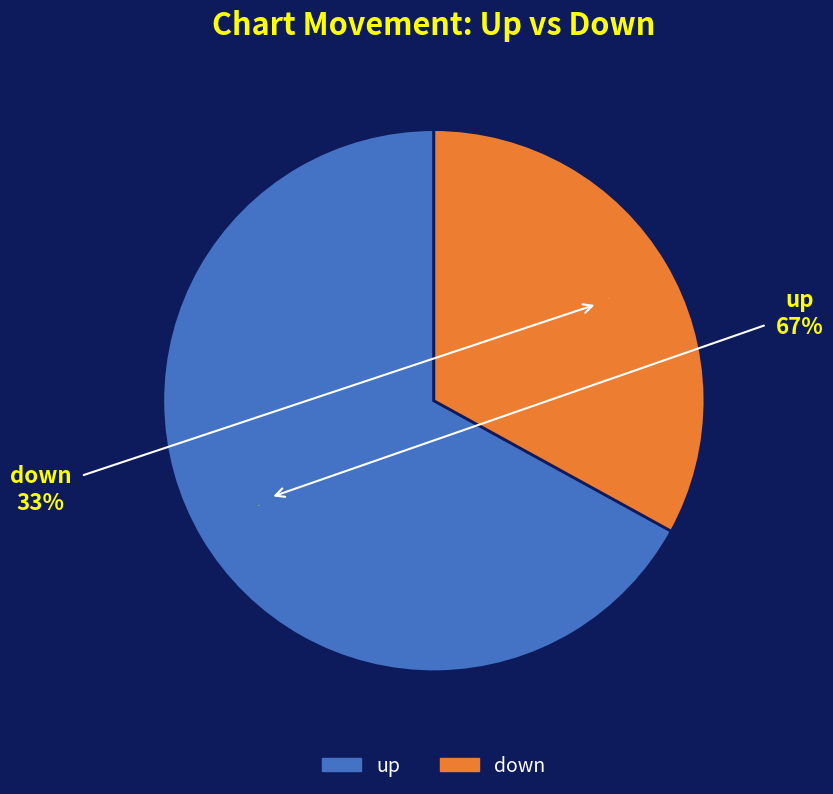

Count the number of slices in the pie.

2